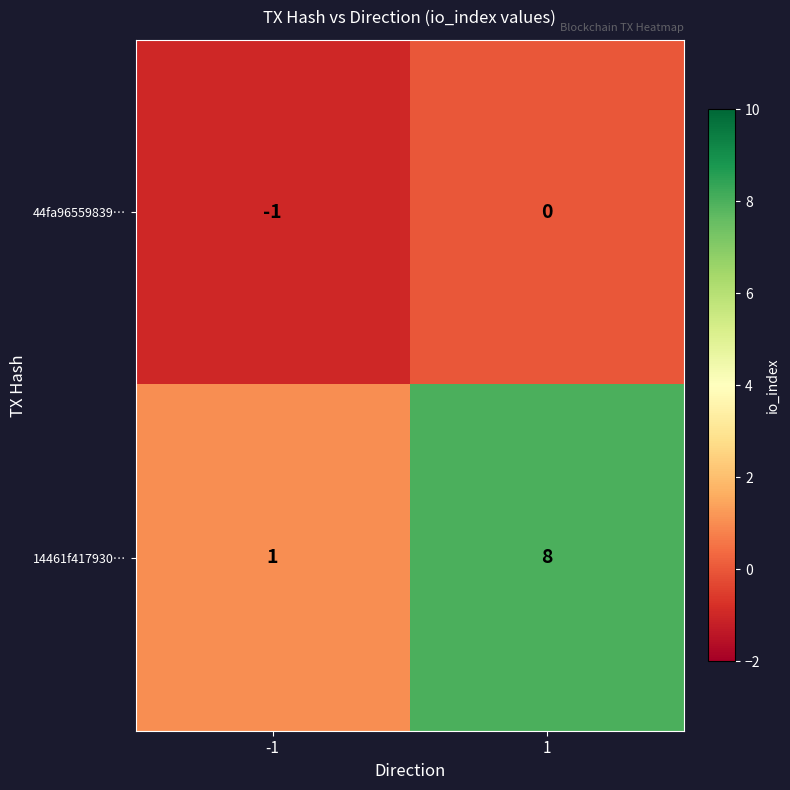

Reading left to right, list all the values displayed in this chart.

44fa96559839…: -1	0
14461f417930…: 1	8